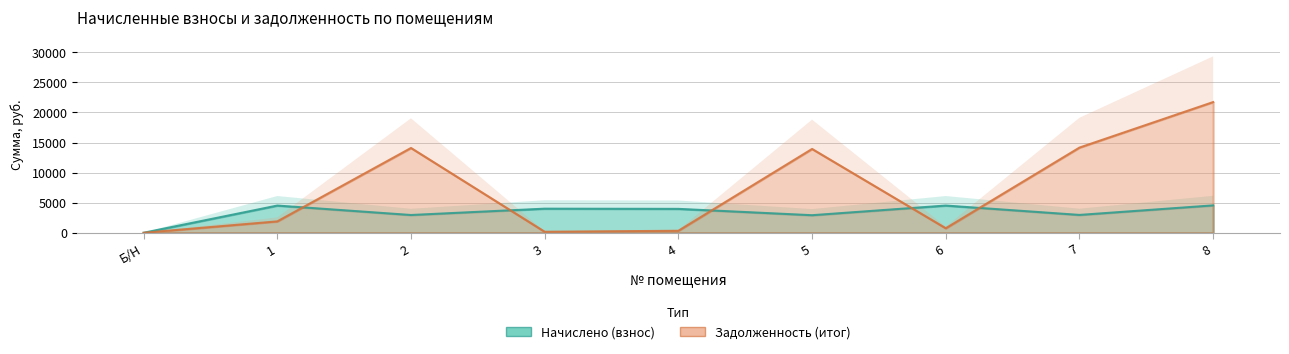

What is the sum of all Задолженность (итог) values?

67070.4